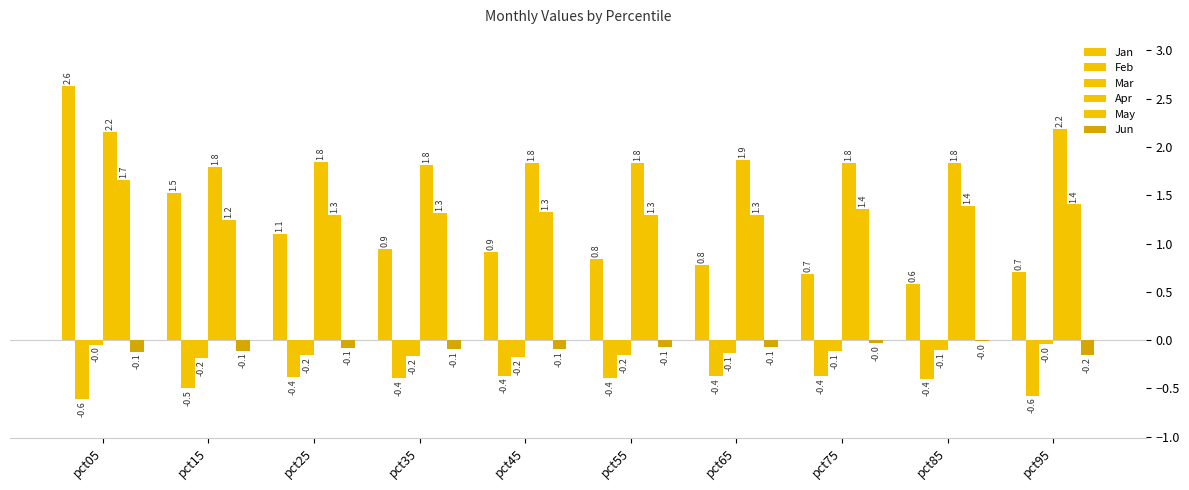

What is the smallest value displayed?

-0.6